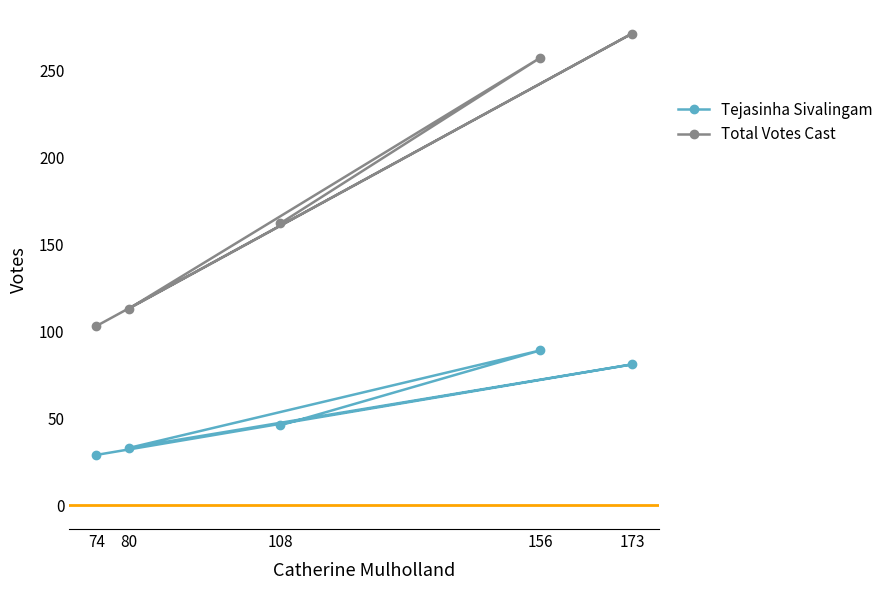

True or false: Total Votes Cast and Tejasinha Sivalingam cross at least once.

False